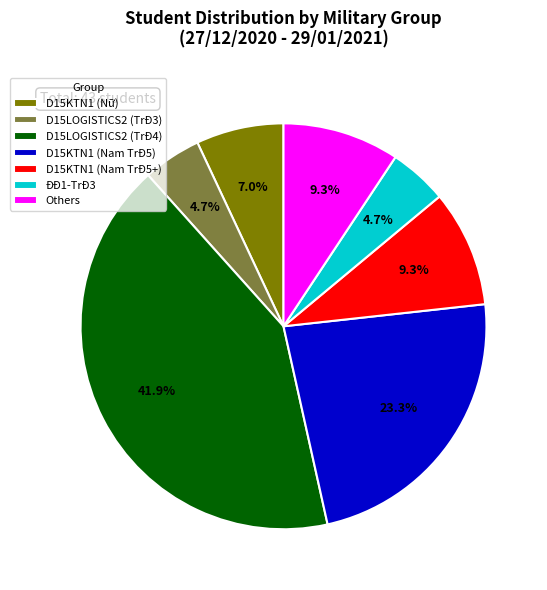

What is the ratio of the value at ĐĐ1-TrĐ3 to the value at Others?

0.5